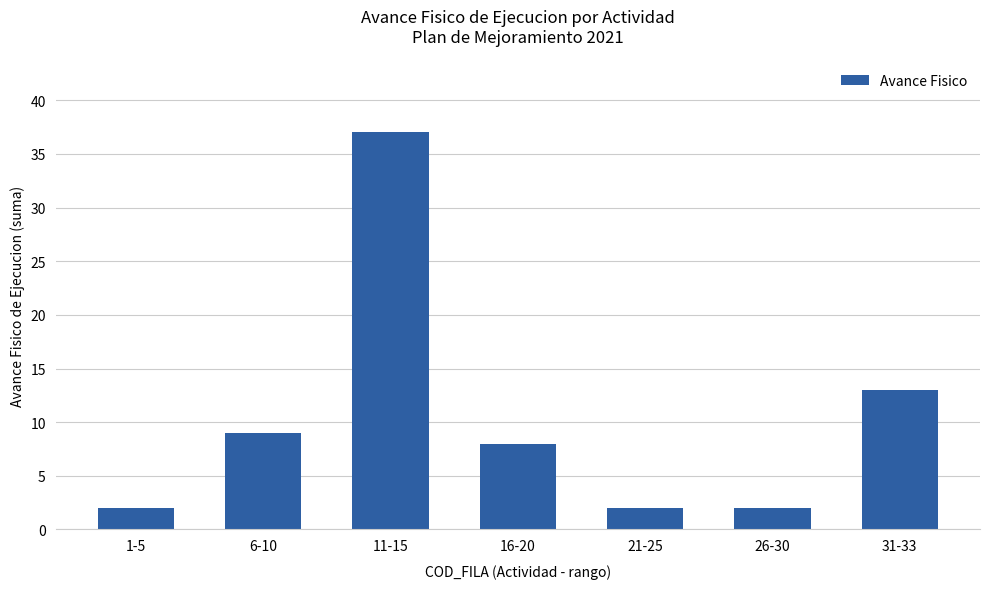

What value does the data have at 6-10, to the nearest 5?

10